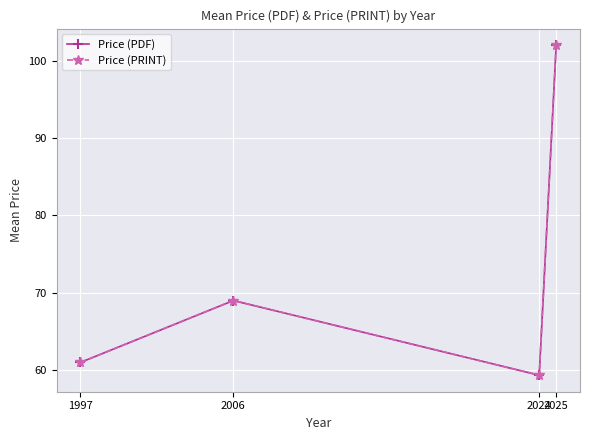

Is this an area chart (filled region under the line)?

No